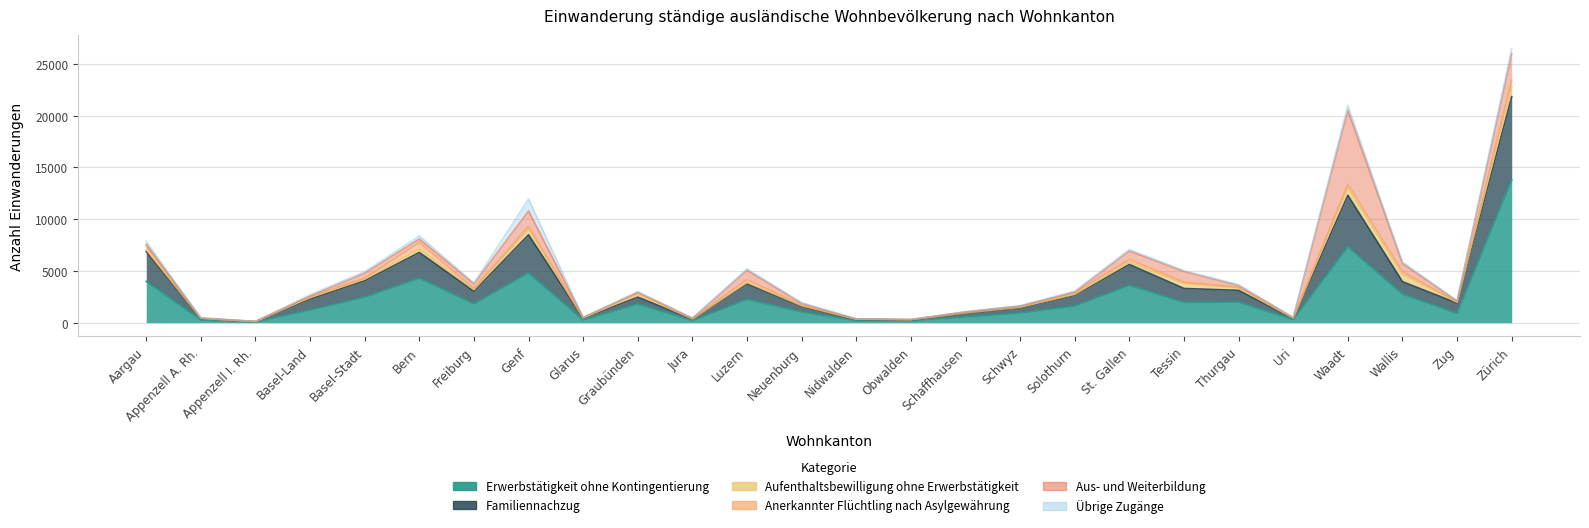

At how many categories does at least one series exceed 4482?

3